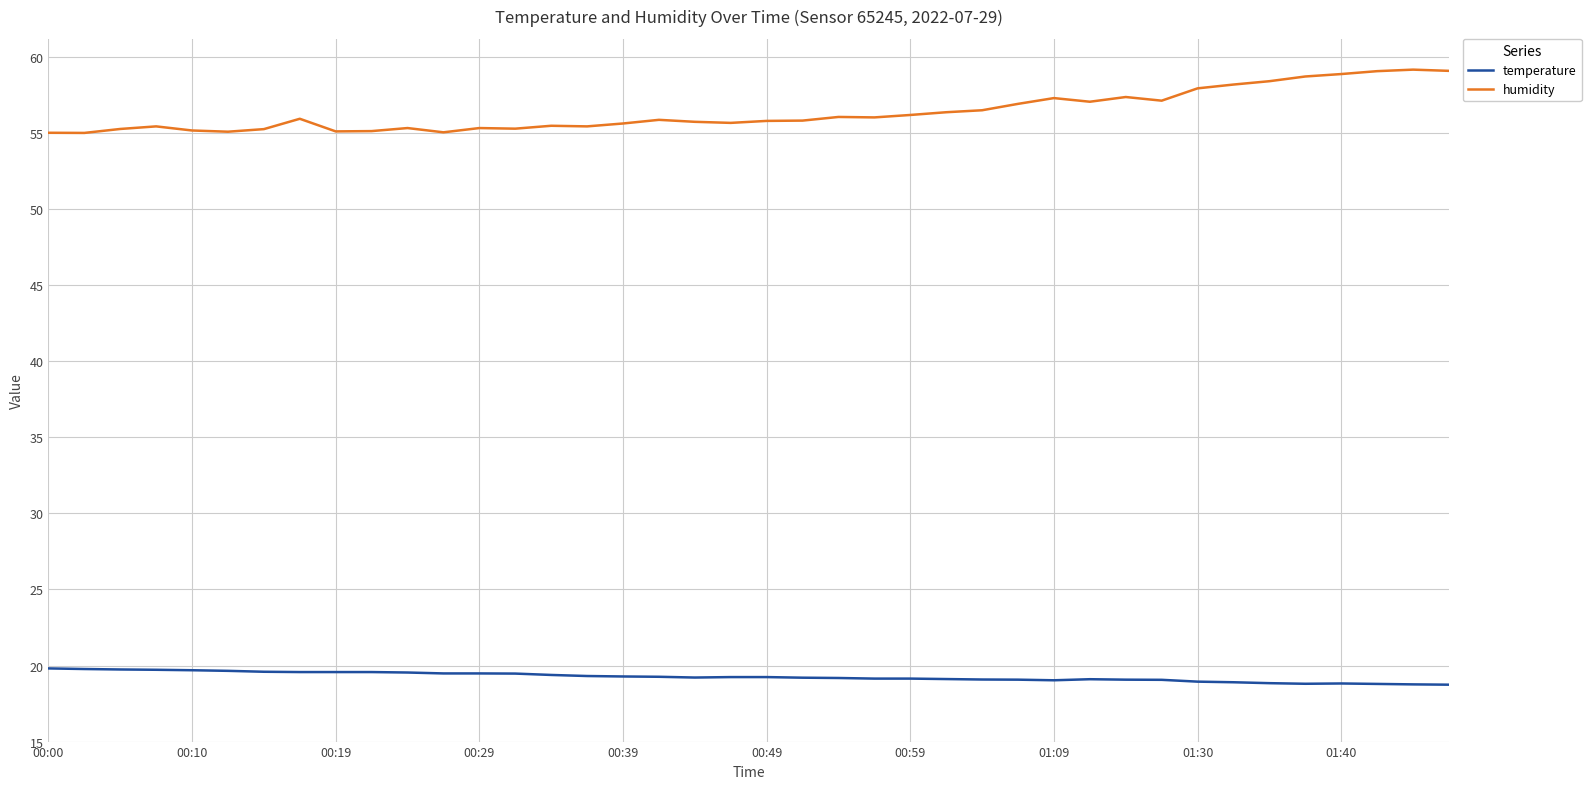

What is the maximum value shown in the chart?

59.2